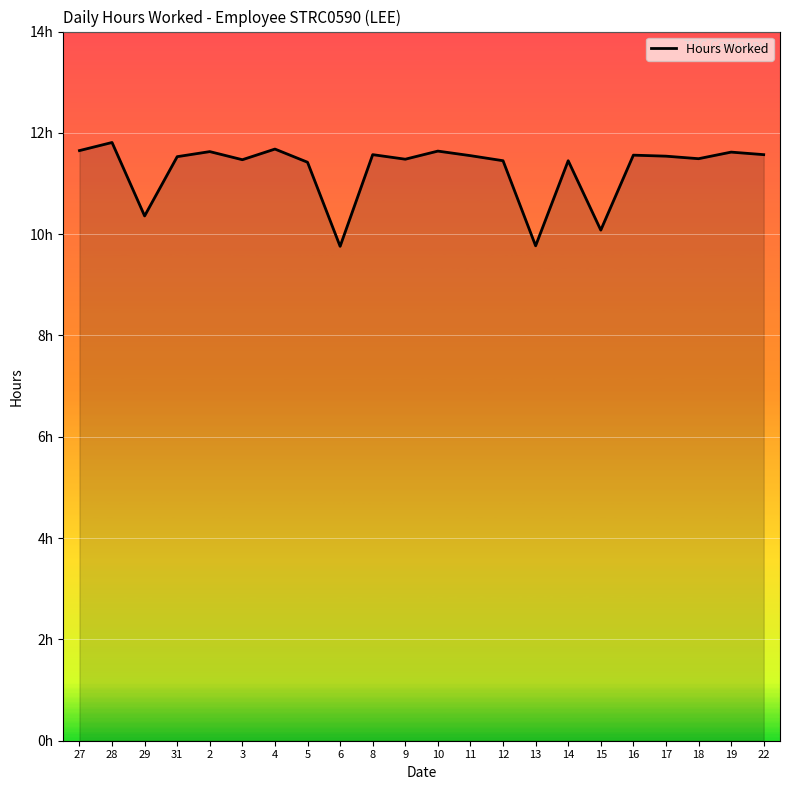

Is this an area chart (filled region under the line)?

Yes